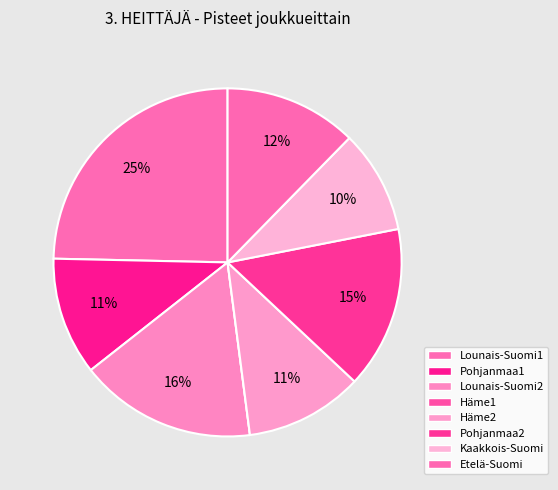

The Kaakkois-Suomi slice represents 1% of the pie. True or false?

False